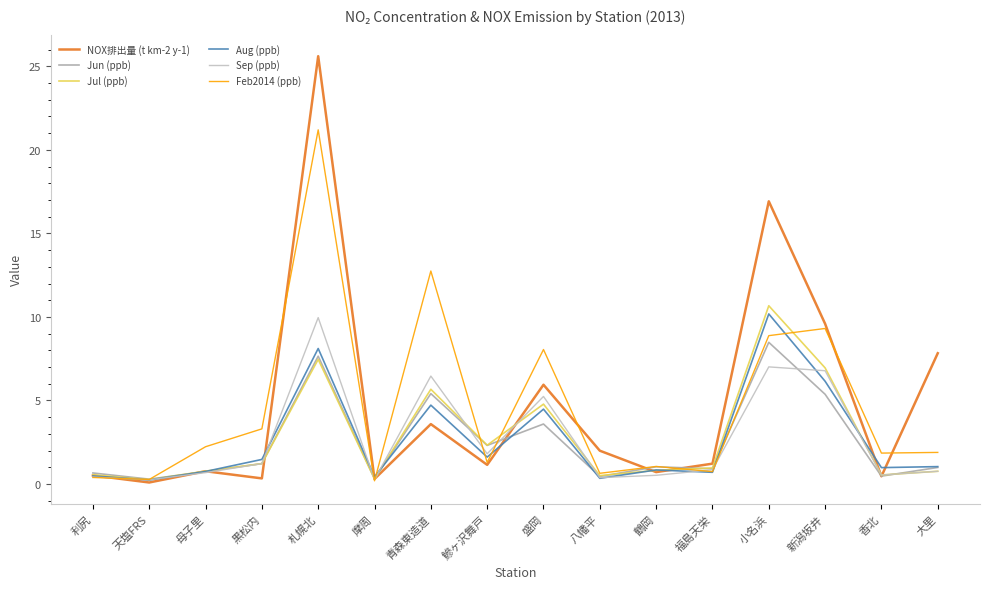

What is the difference between the maximum and minimum values in the Feb2014 (ppb) series?

21.0